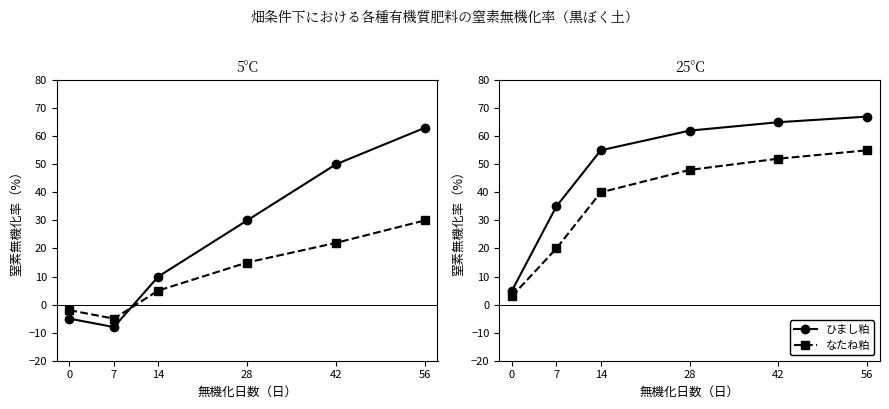

Rank the series by their average value, from lowest to highest.

なたね粕, ひまし粕